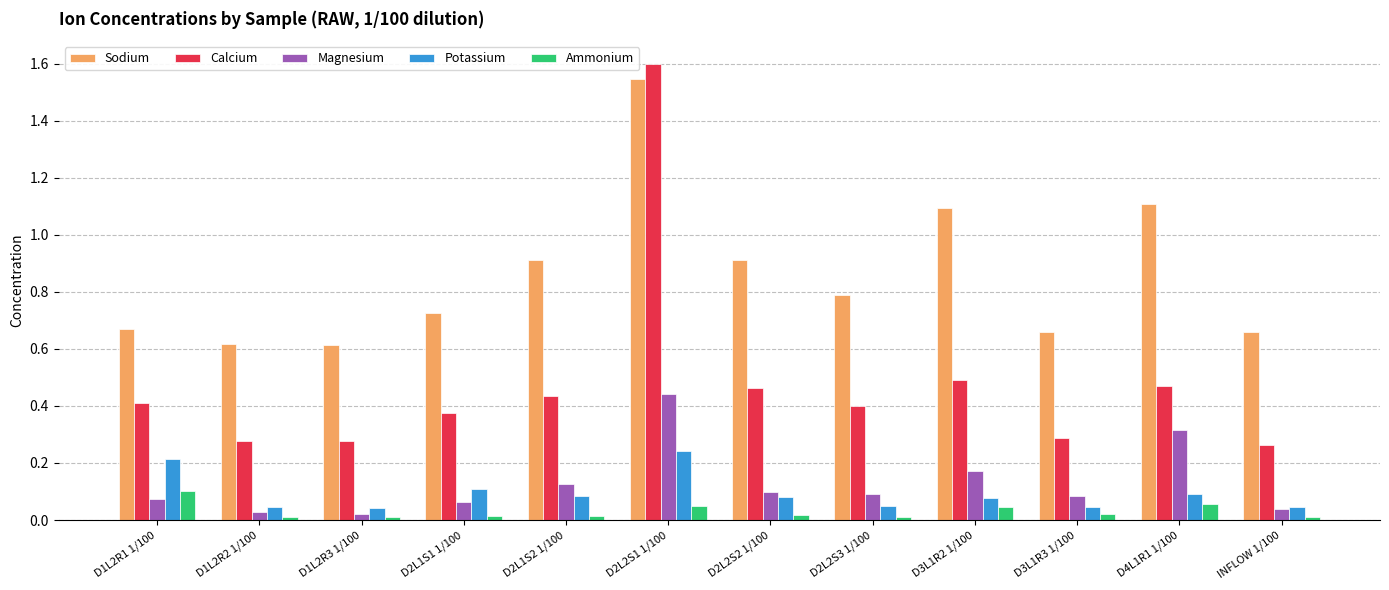

At how many categories does at least one series exceed 0?

12